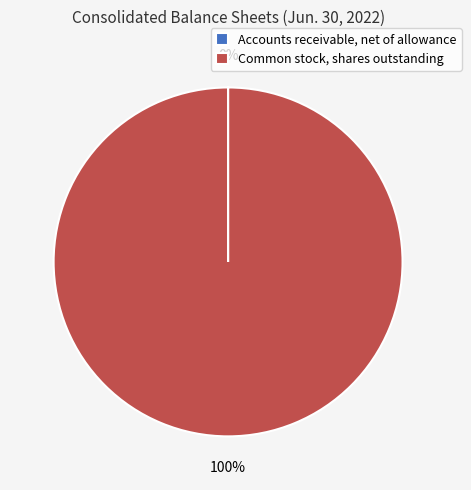

Is Common stock, shares outstanding the majority of the pie?

Yes